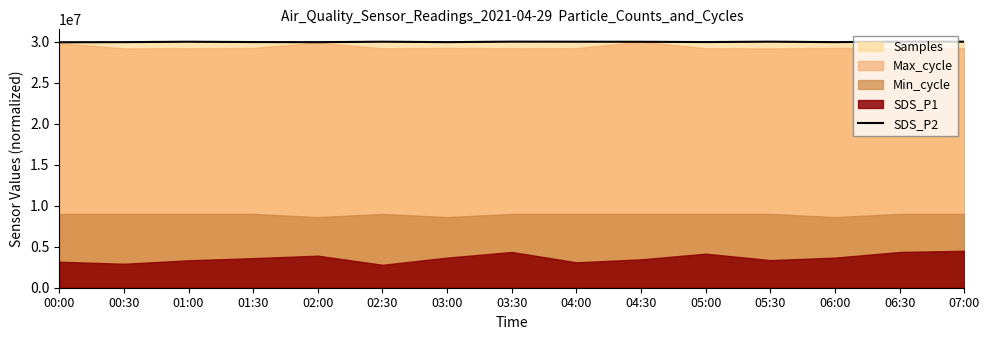

What is the sum of the values at 06:30 and 03:30?

60000000.0